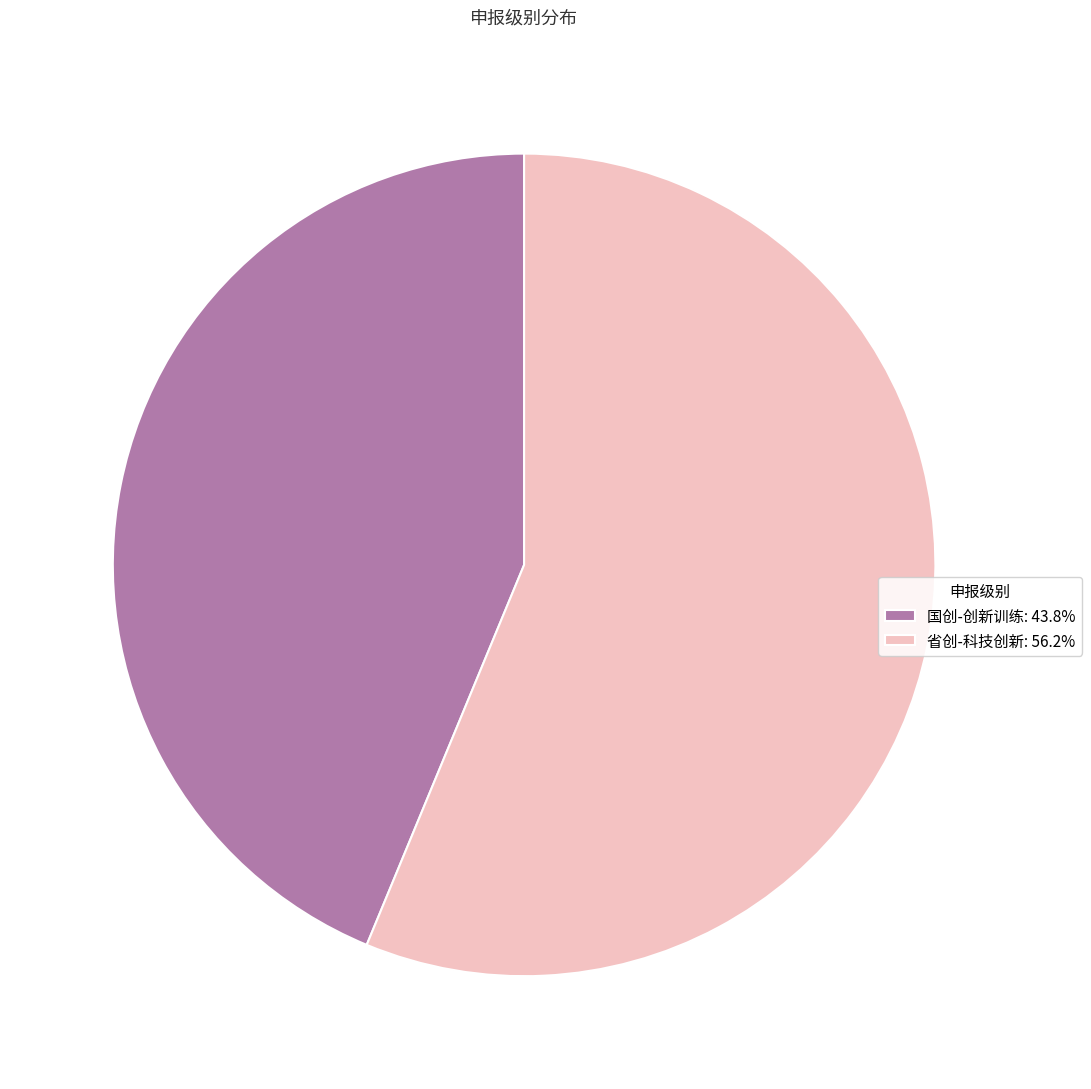

What is the largest slice in the pie chart?

省创-科技创新